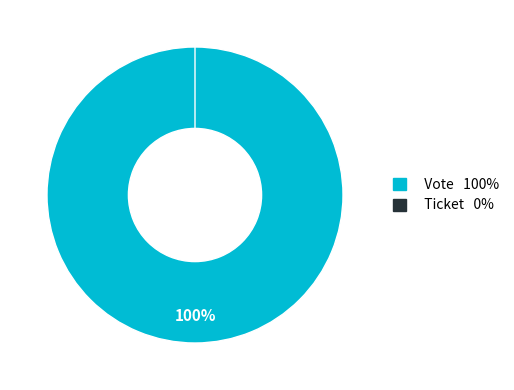

Combined, do Vote and Ticket account for over 50%?

Yes